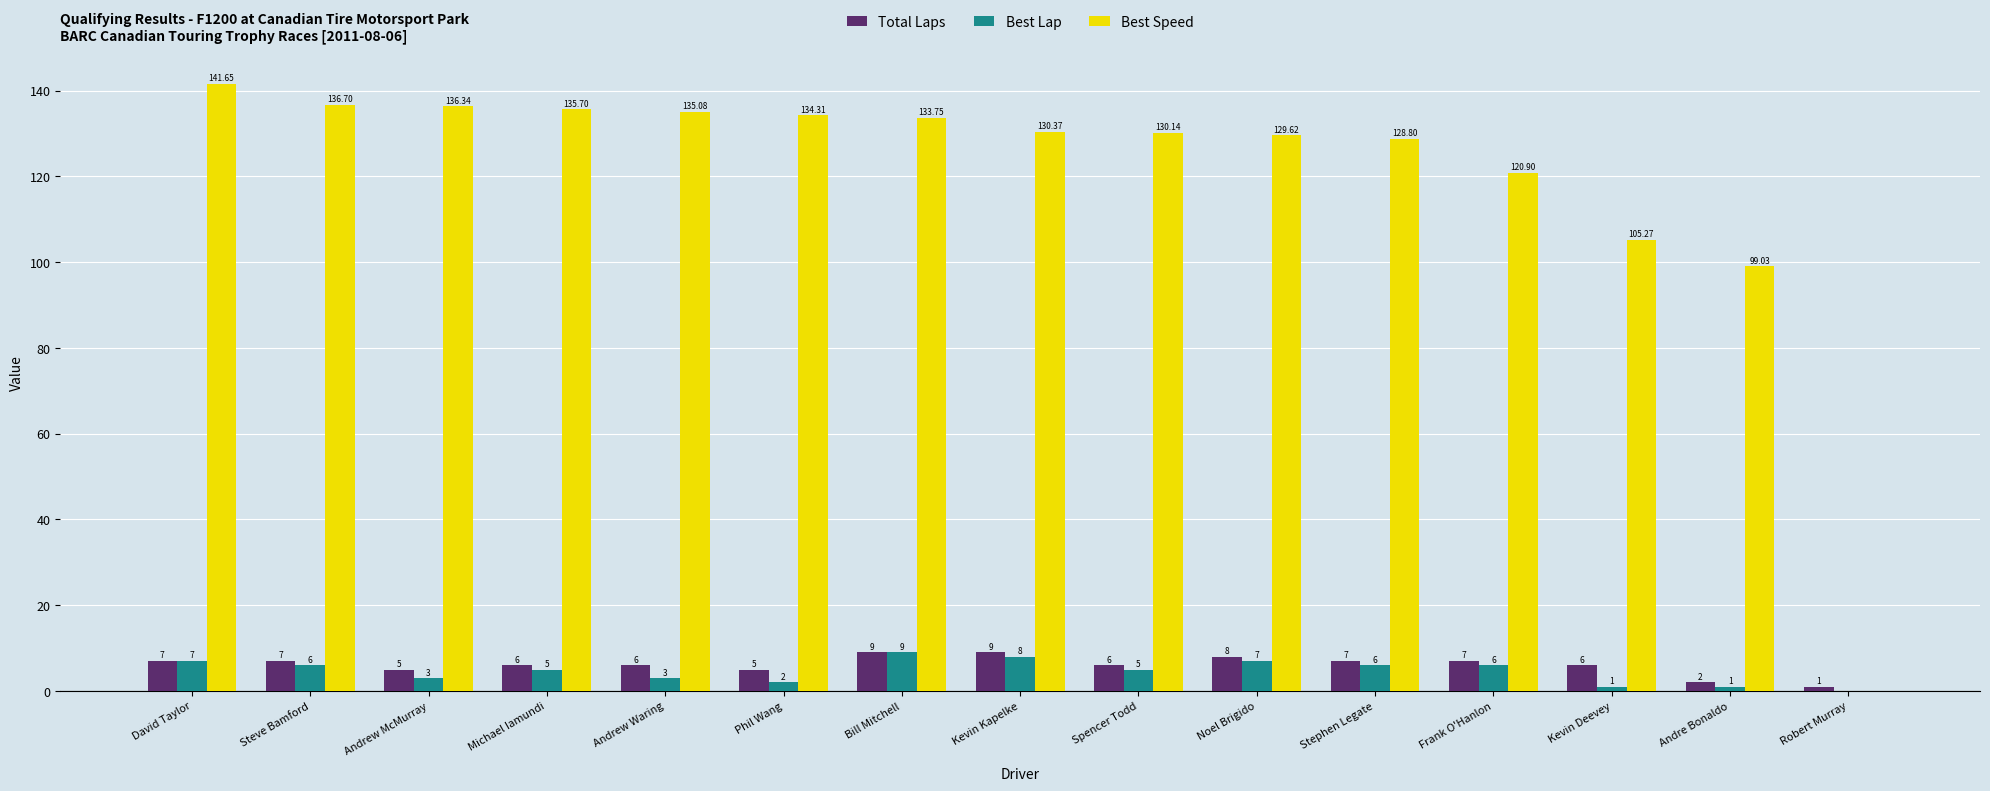

Is it true that Best Speed equals 241.4 at Steve Bamford?

False